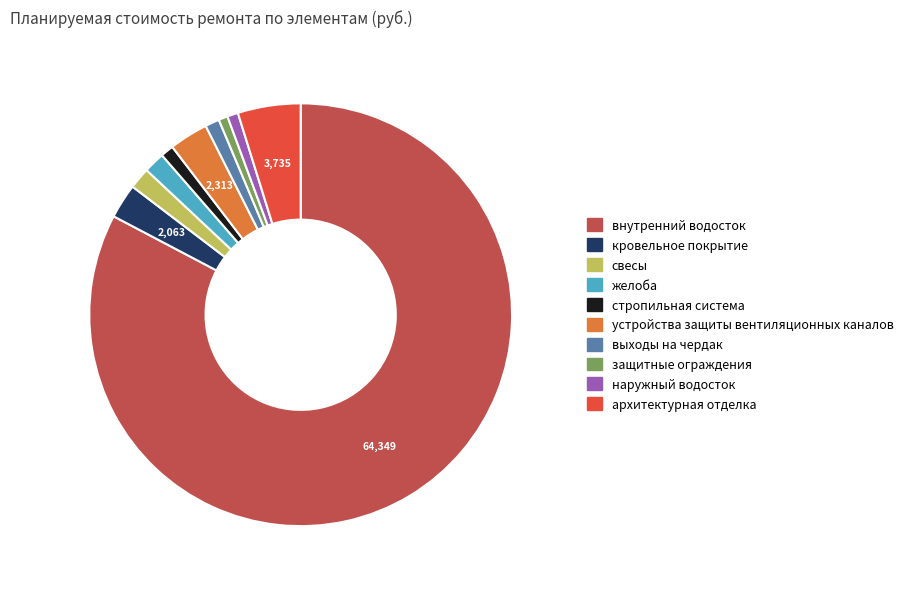

Approximately how many times larger is the value at архитектурная отделка compared to устройства защиты вентиляционных каналов?

1.6